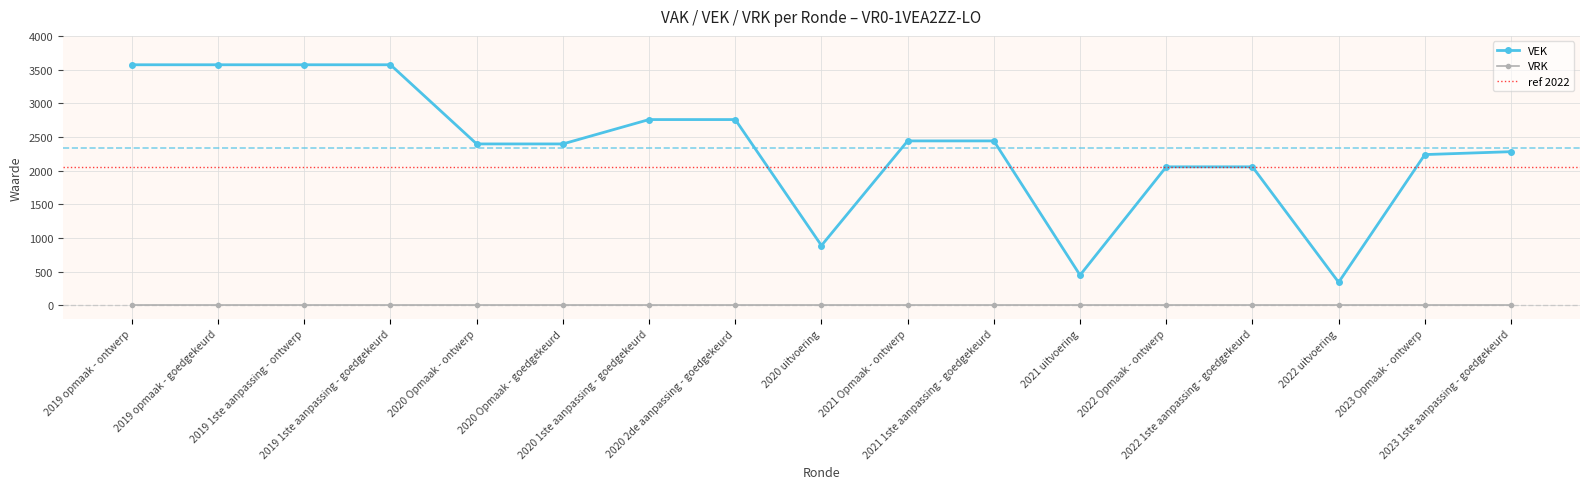

Read the value at 2019 opmaak - goedgekeurd, to the nearest 10.

3570